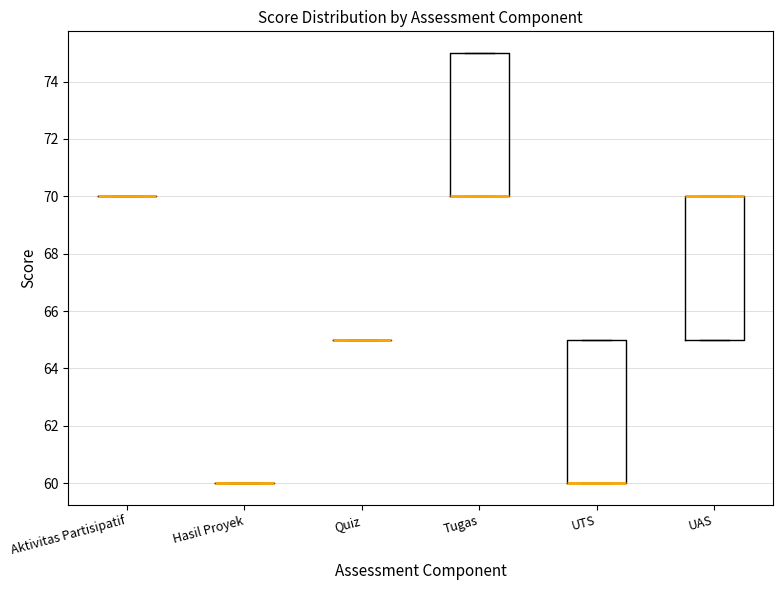

Where is the upper edge of the box for Tugas on the y-axis? The values are not printed on the chart, so give them approximately, as read against the axis.

75